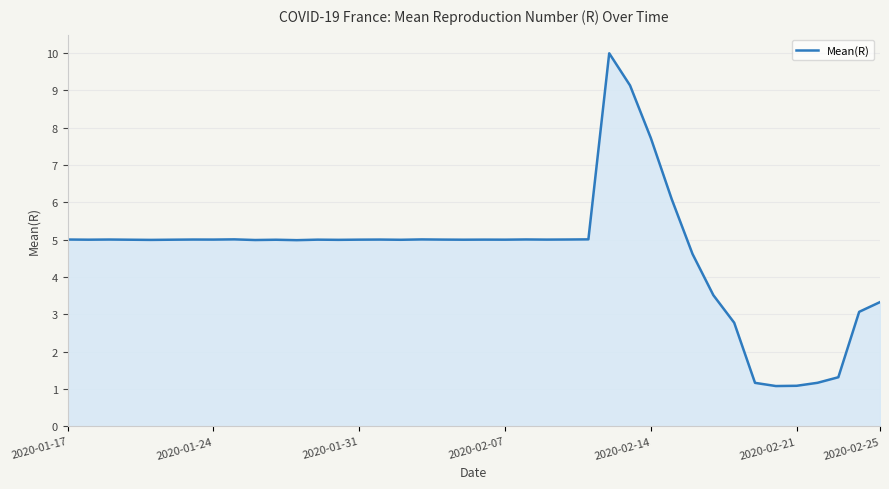

Count the number of data series in this chart.

1